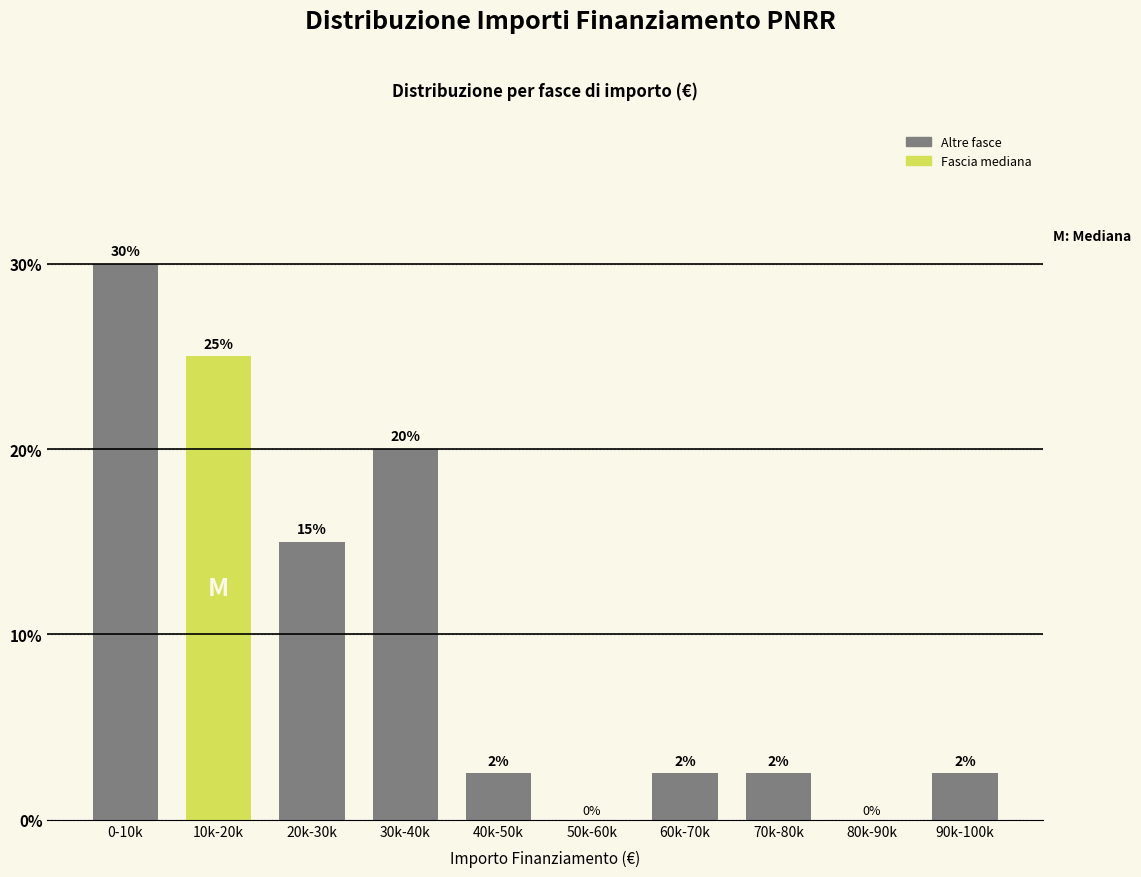

The chart shows a value of 20.0 at 50k-60k. True or false?

False